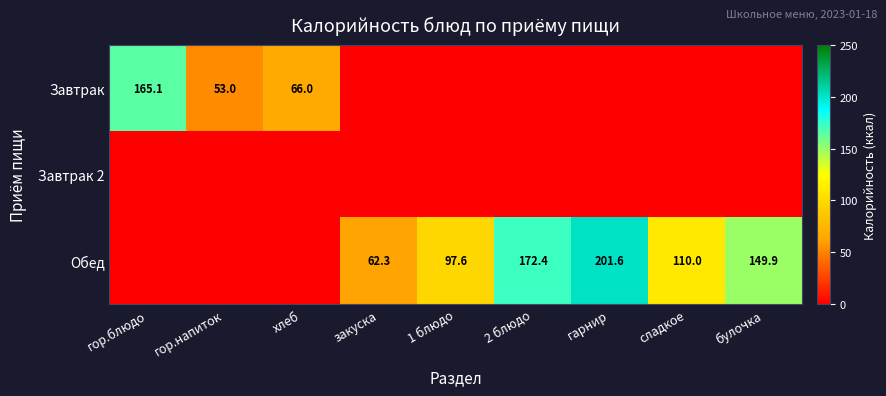

What is the sum of the Обед values at булочка and 1 блюдо?

247.5